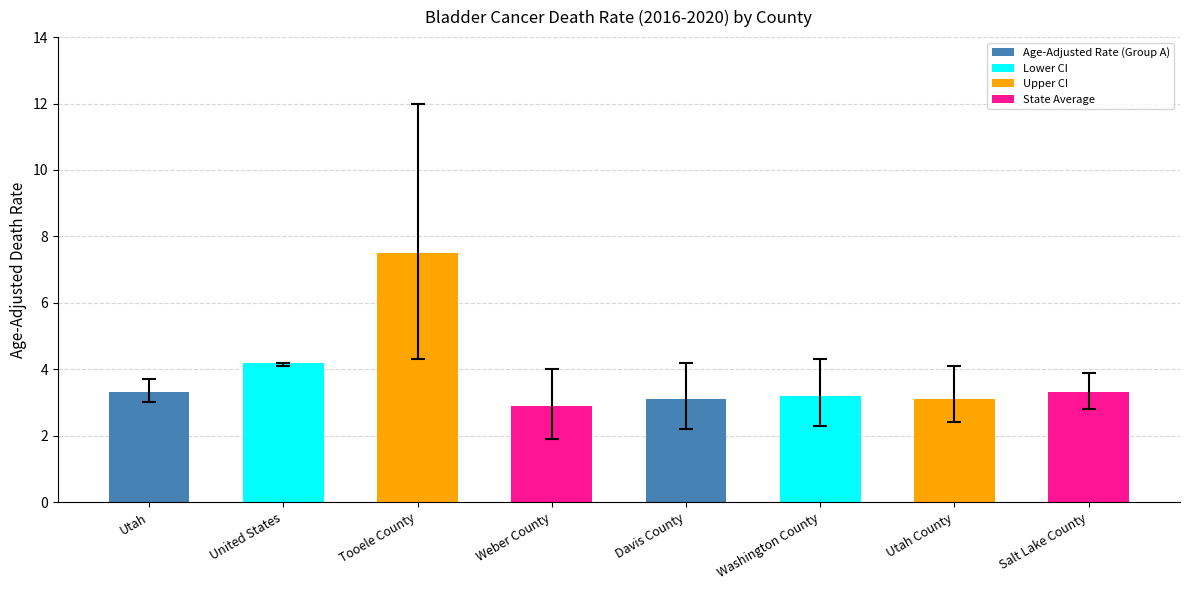

What is the minimum value shown in the chart?

2.9